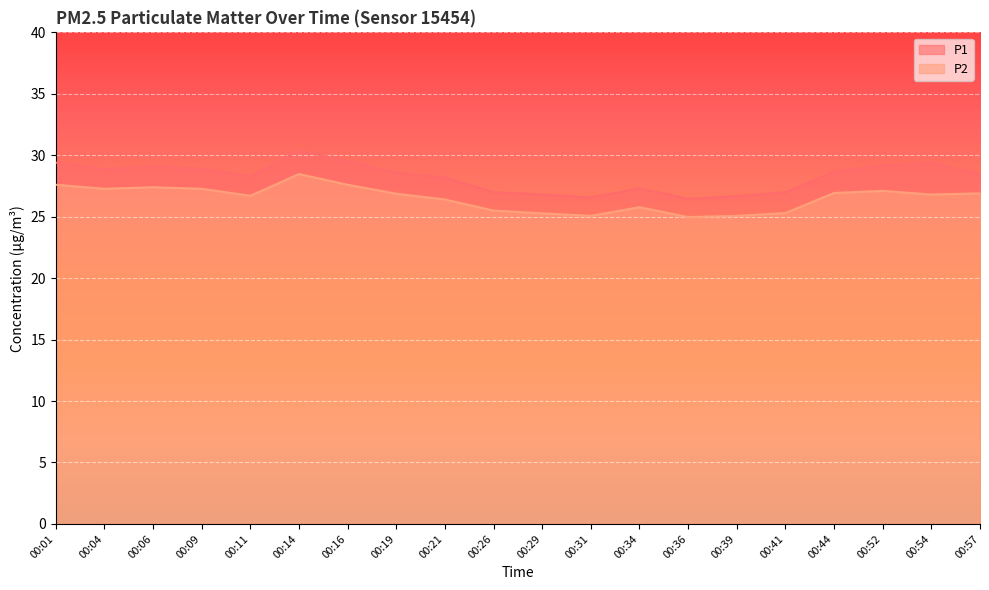

True or false: P2 and P1 intersect in this chart.

False